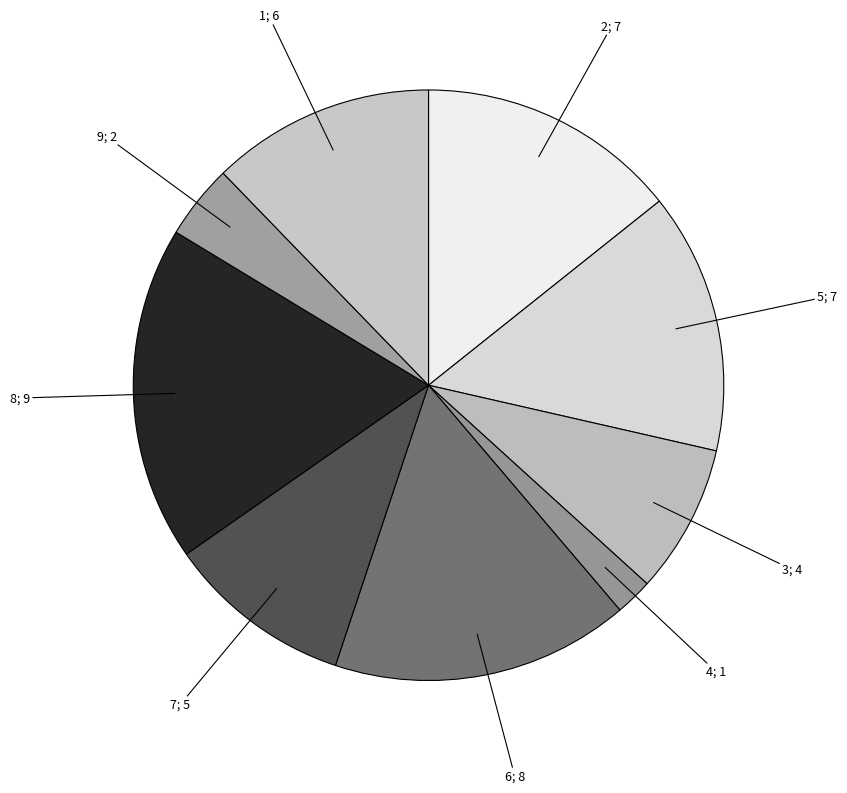

Count the number of slices in the pie.

9